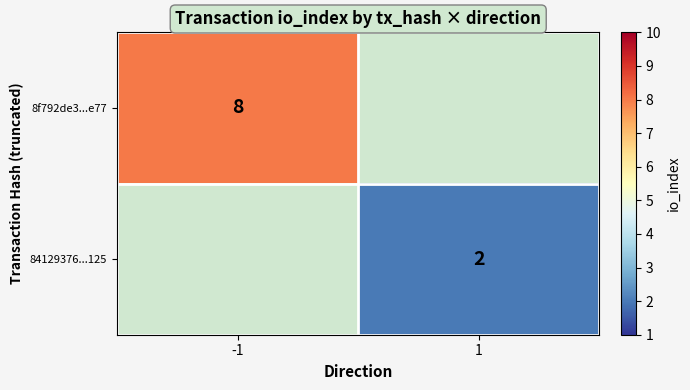

Is the value of 8f792de3...e77 at -1 greater than the value of 84129376...125 at 1?

Yes